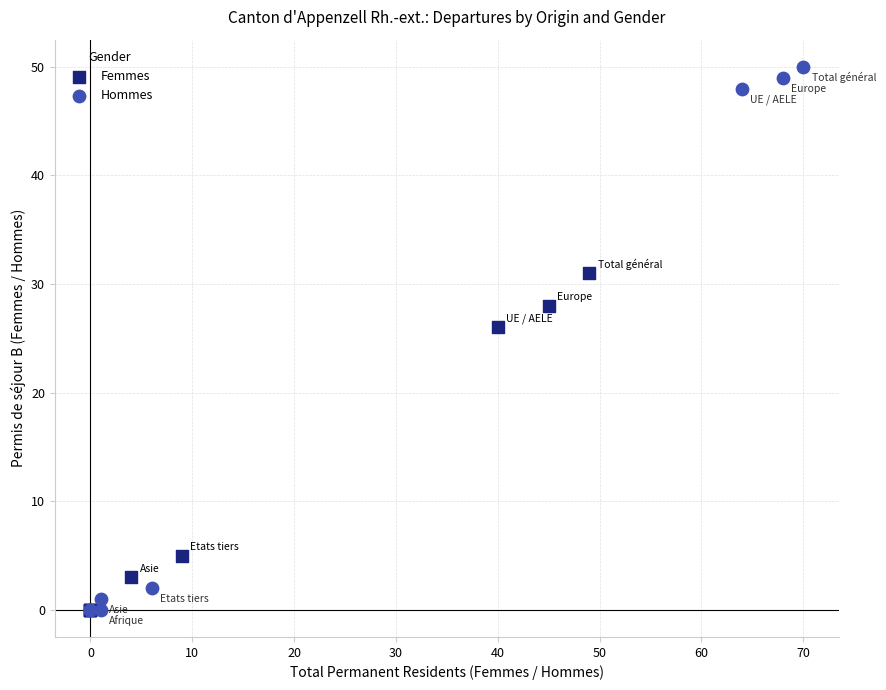

Which series has the widest spread of Y values?

Hommes